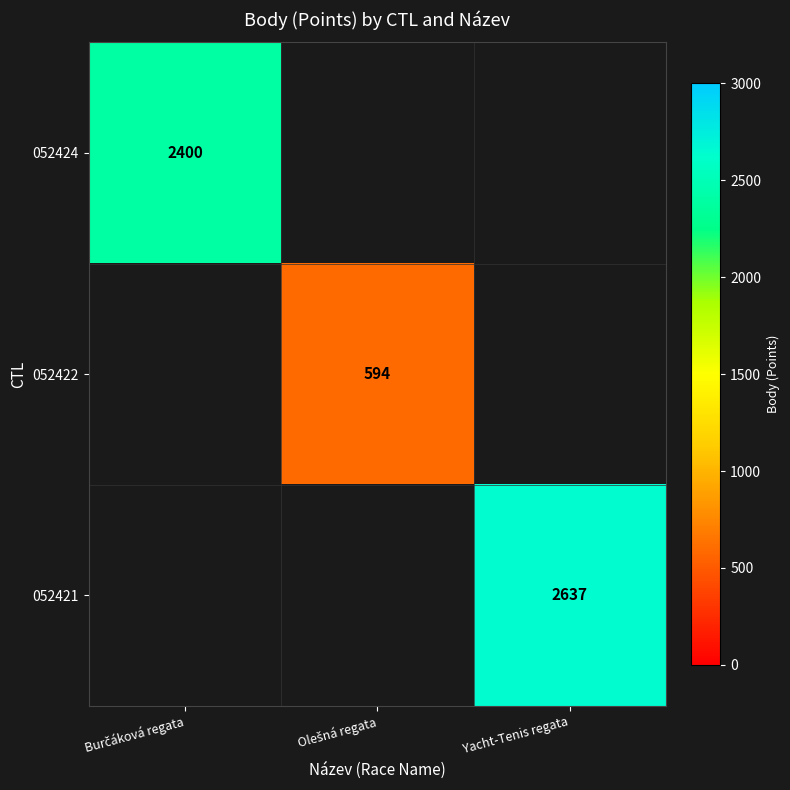

True or false: 052421 has a value of 4121 at Yacht-Tenis regata.

False